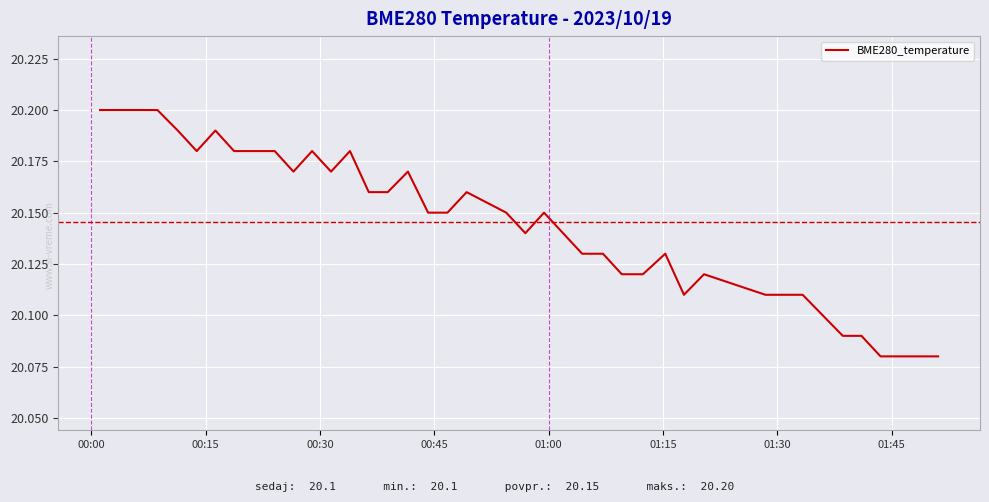

How many interior local peaks (higher than both neighbors) does the data have?

8